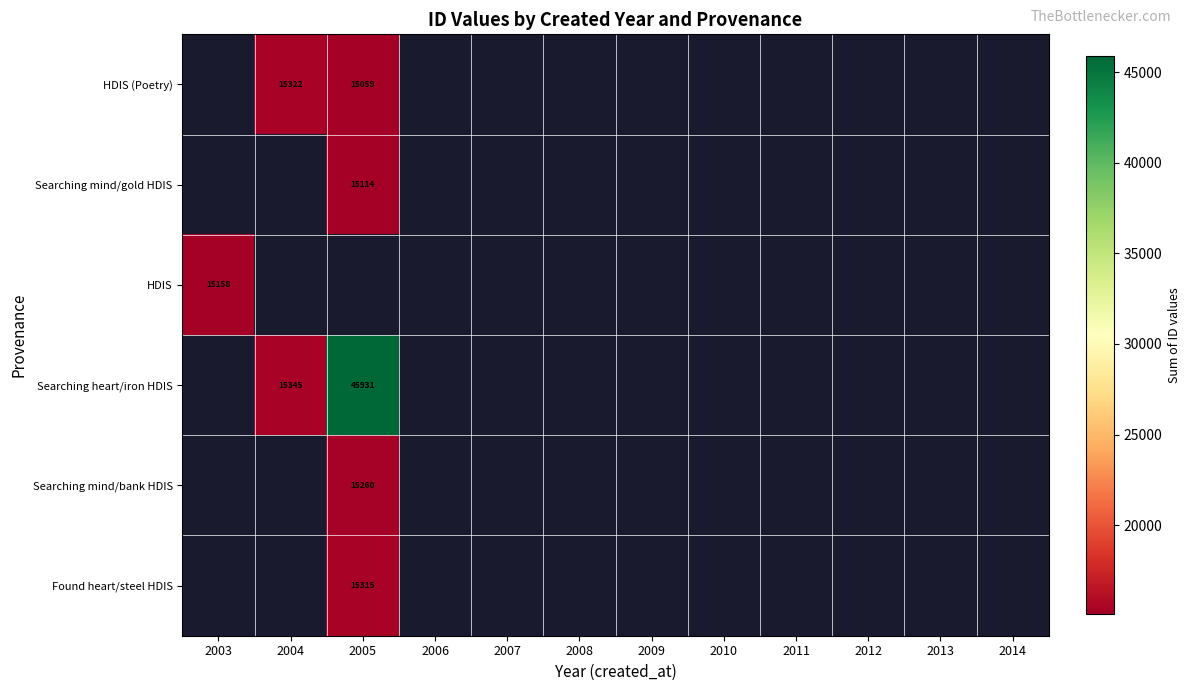

How many values in Searching heart/iron HDIS are above zero?

2